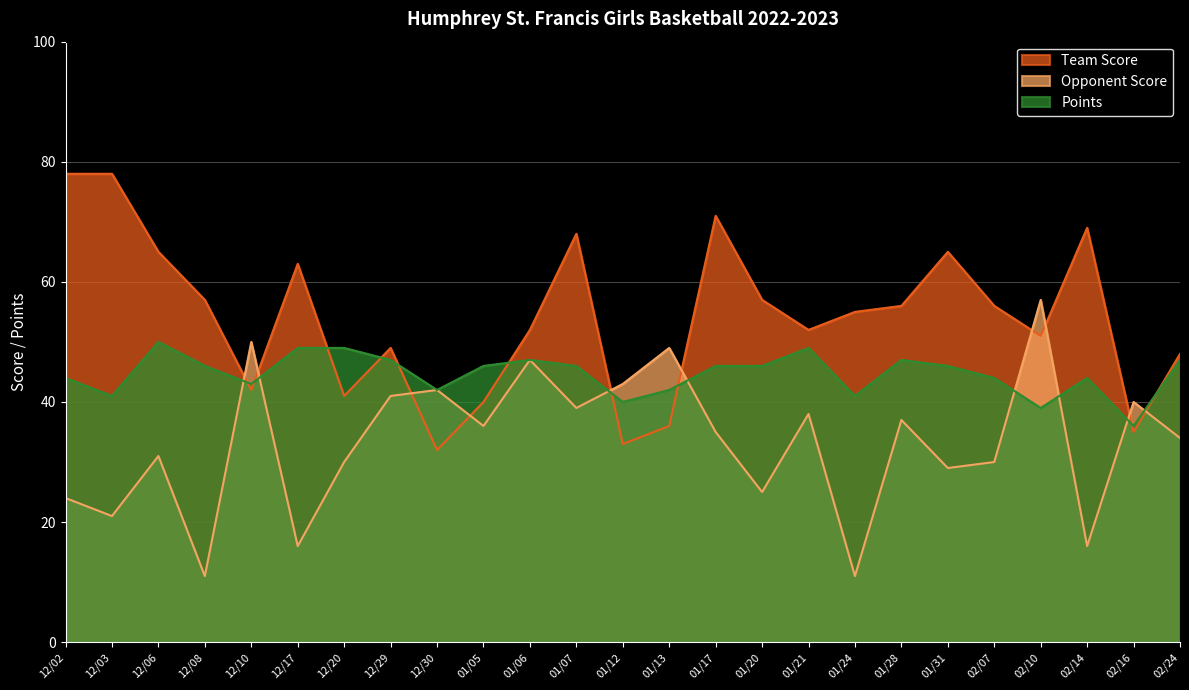

True or false: Opponent Score has more than 2 points higher than both neighbors.

True